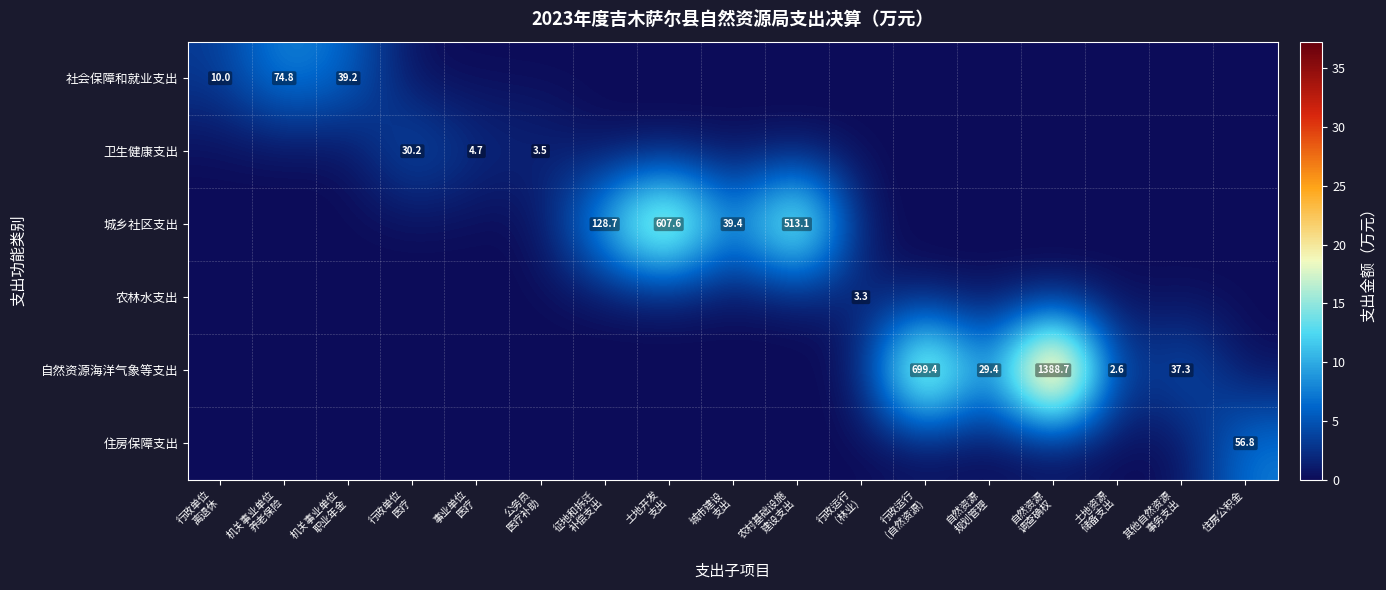

The value of 住房保障支出 at 土地开发 支出 is 0.0. True or false?

True